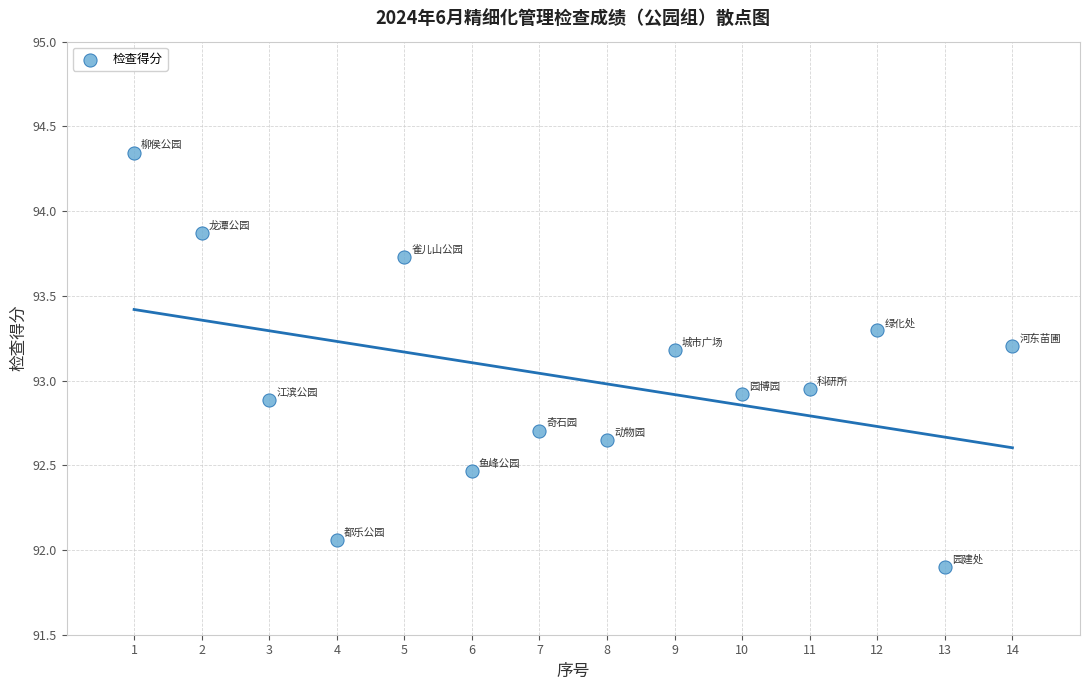

What is the range of Y values (max minus min)?

2.4